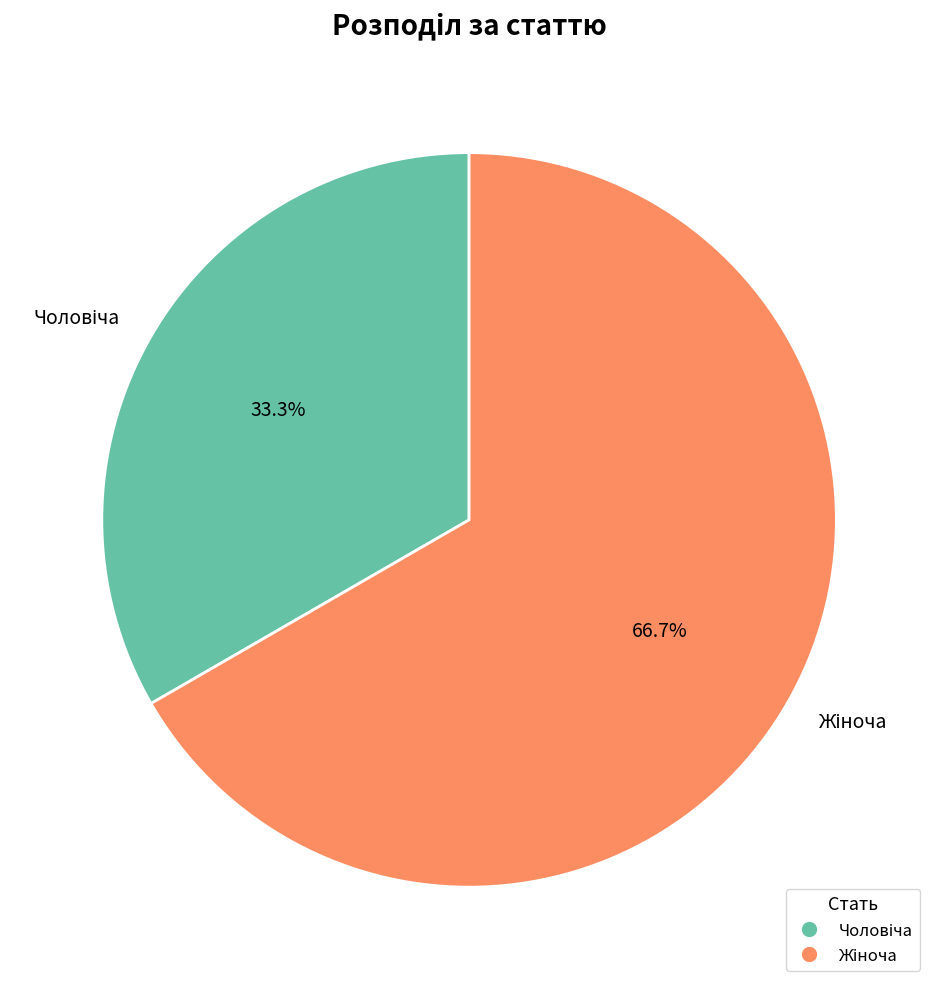

Is there a majority slice in this chart?

Yes